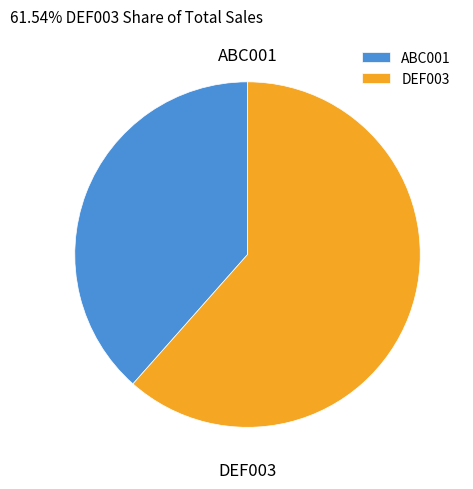

Between DEF003 and ABC001, which is larger?

DEF003